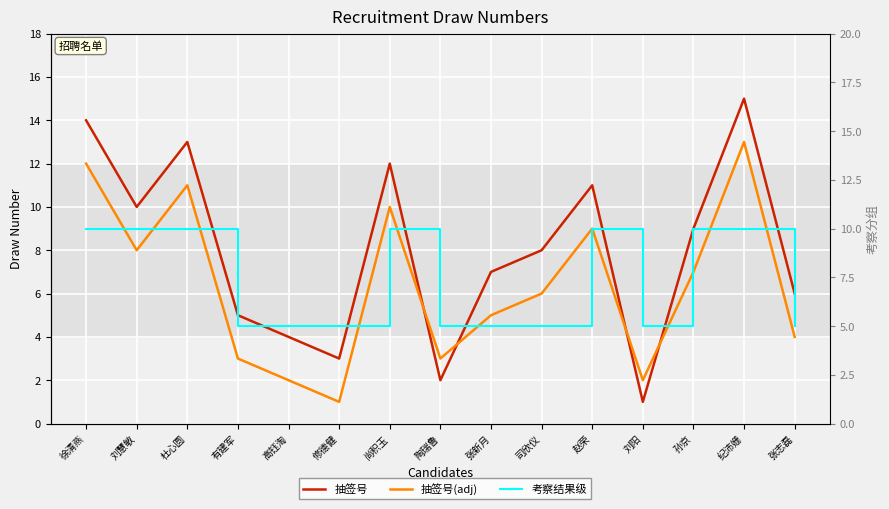

Which series has the largest total across all categories?

抽签号